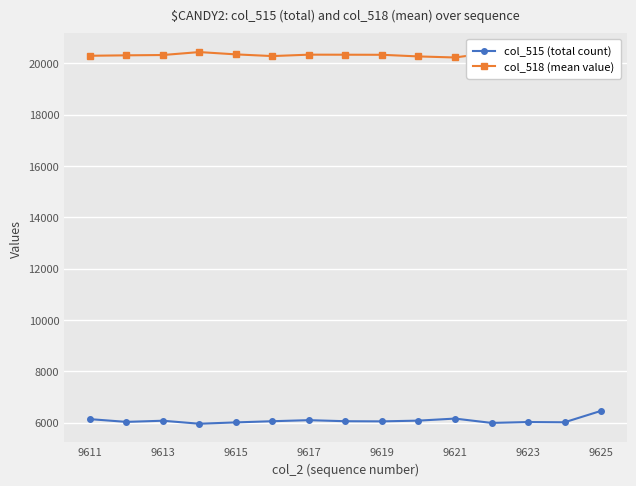

The value of col_515 (total count) at 9623 is 1825. True or false?

False